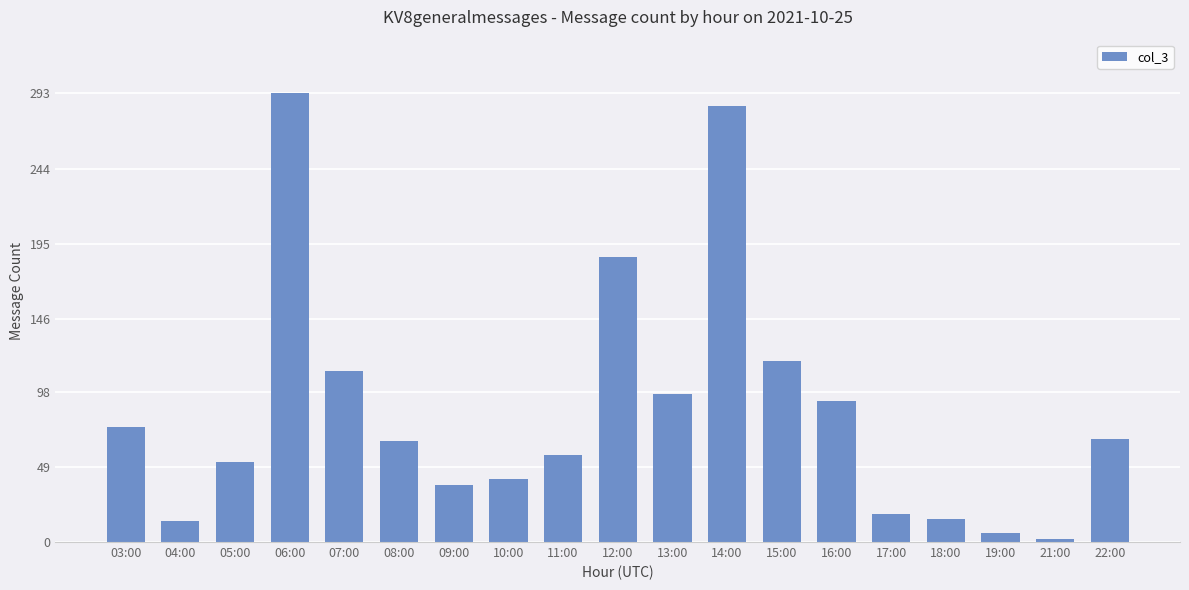

The chart shows a value of 14 at 04:00. True or false?

True